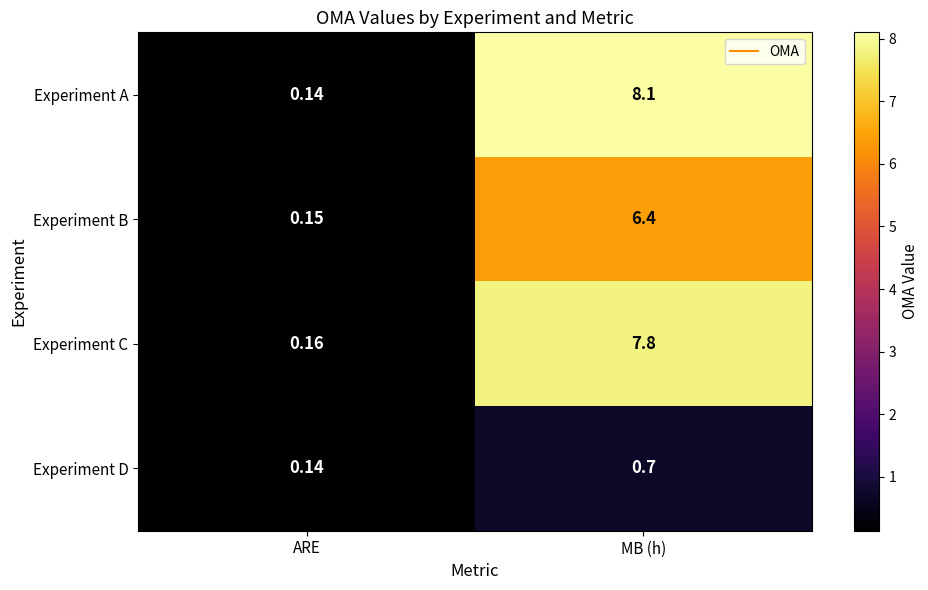

Which label corresponds to the smallest value in the chart?

ARE